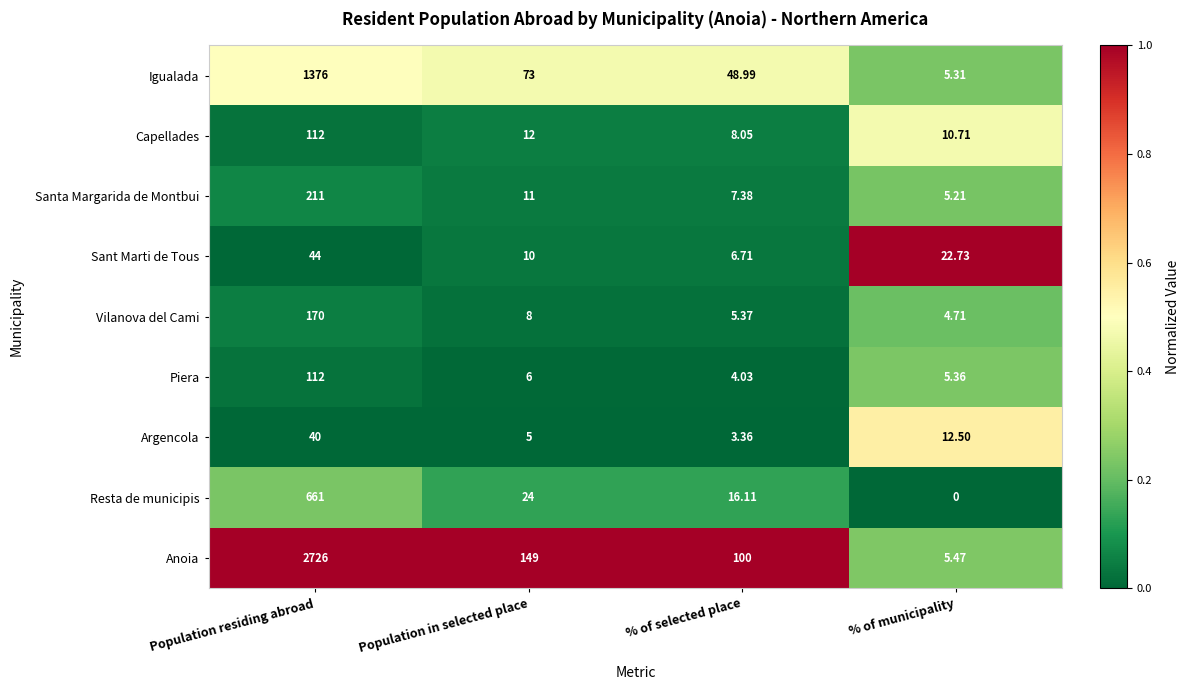

At how many categories does at least one series exceed 0?

4